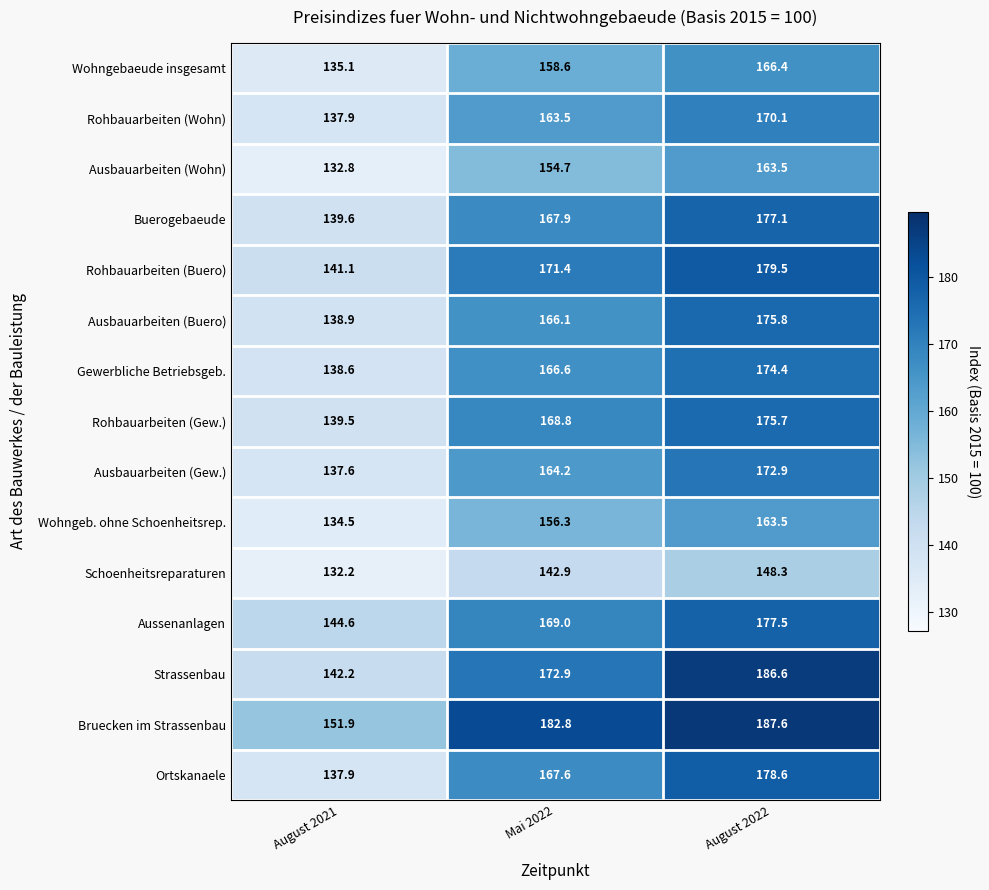

Between Mai 2022 and August 2022, which series saw the biggest shift?

Strassenbau